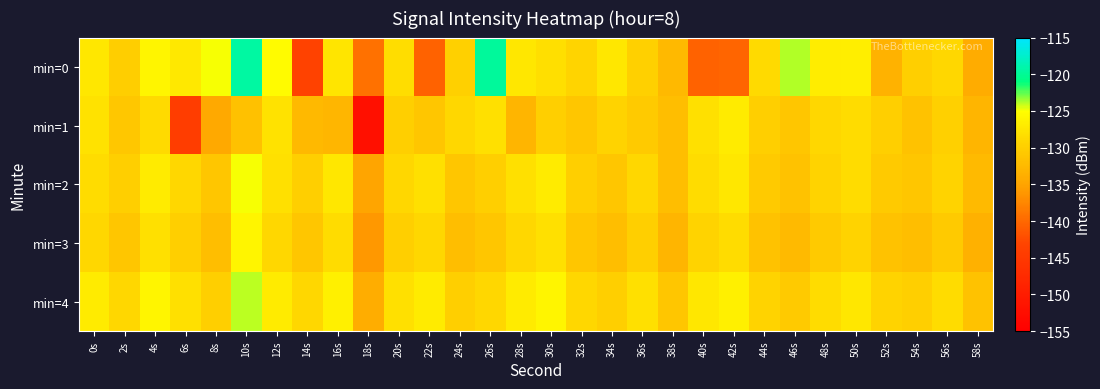

Reading left to right, list all the values displayed in this chart.

min=0: 0s=-127.5	2s=-130.0	4s=-126.0	6s=-127.3	8s=-124.9	10s=-119.5	12s=-125.4	14s=-143.4	16s=-127.7	18s=-139.3	20s=-128.3	22s=-140.5	24s=-129.7	26s=-119.7	28s=-127.5	30s=-128.2	32s=-129.3	34s=-127.5	36s=-129.8	38s=-132.6	40s=-140.6	42s=-140.2	44s=-128.6	46s=-123.8	48s=-126.7	50s=-126.7	52s=-133.4	54s=-129.9	56s=-129.0	58s=-134.1
min=1: 0s=-127.9	2s=-130.9	4s=-128.7	6s=-144.3	8s=-134.5	10s=-131.6	12s=-128.0	14s=-132.6	16s=-132.9	18s=-152.1	20s=-130.0	22s=-131.0	24s=-129.0	26s=-128.0	28s=-133.0	30s=-130.0	32s=-131.0	34s=-129.5	36s=-130.5	38s=-132.0	40s=-128.0	42s=-127.0	44s=-130.0	46s=-131.0	48s=-129.0	50s=-128.5	52s=-130.0	54s=-131.5	56s=-129.8	58s=-133.0
min=2: 0s=-128.5	2s=-130.0	4s=-127.0	6s=-129.0	8s=-131.0	10s=-125.0	12s=-128.0	14s=-130.0	16s=-127.5	18s=-135.0	20s=-129.0	22s=-128.0	24s=-131.0	26s=-130.0	28s=-128.0	30s=-127.0	32s=-130.0	34s=-131.0	36s=-129.0	38s=-132.0	40s=-128.5	42s=-127.5	44s=-130.5	46s=-131.5	48s=-129.5	50s=-128.5	52s=-130.5	54s=-131.0	56s=-129.5	58s=-132.5
min=3: 0s=-129.0	2s=-131.0	4s=-128.0	6s=-130.0	8s=-132.0	10s=-126.0	12s=-129.0	14s=-131.0	16s=-128.5	18s=-136.0	20s=-130.0	22s=-129.0	24s=-132.0	26s=-131.0	28s=-129.0	30s=-128.0	32s=-131.0	34s=-132.0	36s=-130.0	38s=-133.0	40s=-129.5	42s=-128.5	44s=-131.5	46s=-132.5	48s=-130.5	50s=-129.5	52s=-131.5	54s=-132.0	56s=-130.5	58s=-133.5
min=4: 0s=-127.0	2s=-129.0	4s=-126.0	6s=-128.0	8s=-130.0	10s=-124.0	12s=-127.0	14s=-129.0	16s=-126.5	18s=-134.0	20s=-128.0	22s=-127.0	24s=-130.0	26s=-129.0	28s=-127.0	30s=-126.0	32s=-129.0	34s=-130.0	36s=-128.0	38s=-131.0	40s=-127.5	42s=-126.5	44s=-129.5	46s=-130.5	48s=-128.5	50s=-127.5	52s=-129.5	54s=-130.0	56s=-128.5	58s=-131.5